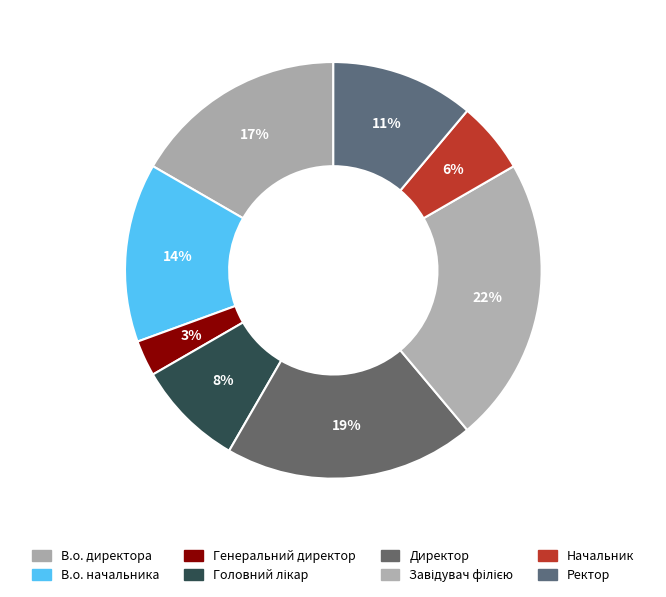

Count the number of slices in the pie.

8